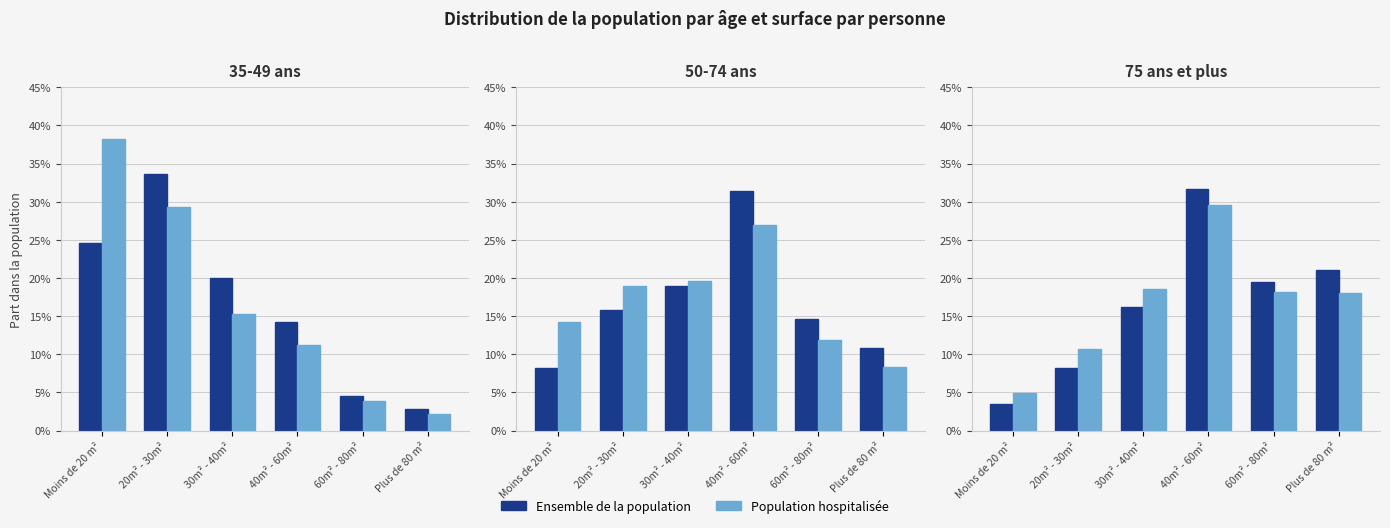

At which category is the sum across all series the highest?

40m² - 60m²